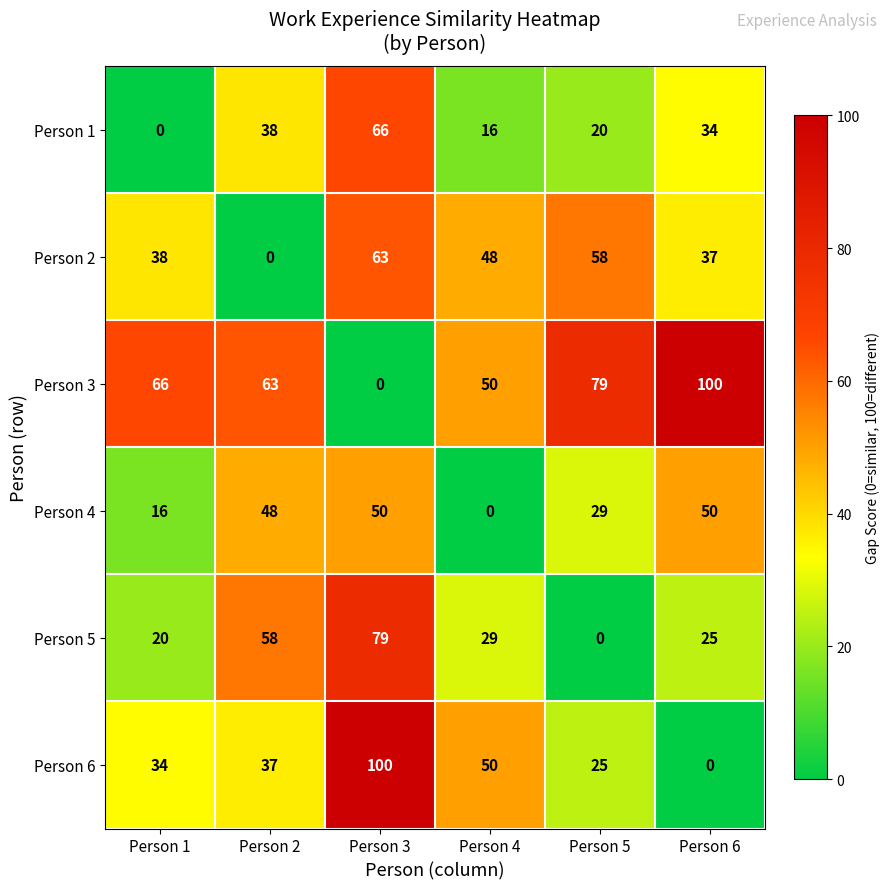

What is the spread (max minus min) of values at Person 6?

100